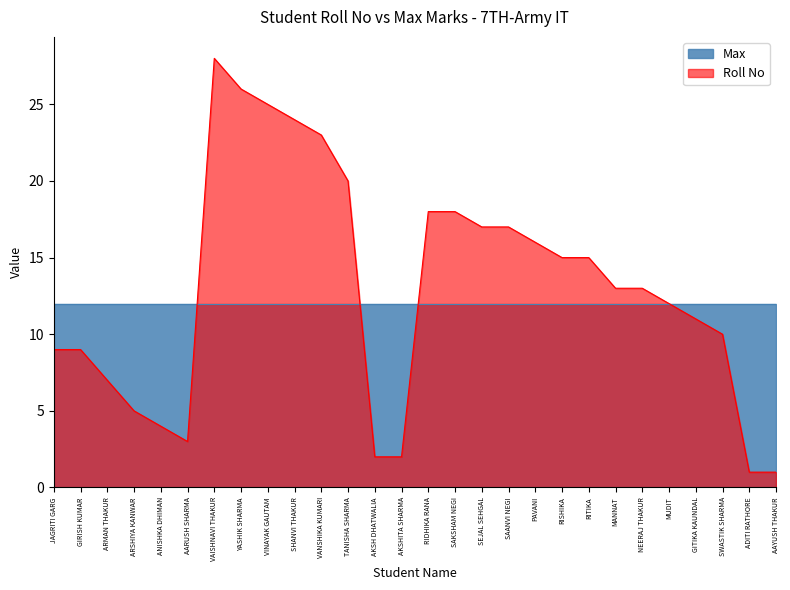

Reading left to right, list all the values displayed in this chart.

9	9	7	5	4	3	28	26	25	24	23	20	2	2	18	18	17	17	16	15	15	13	13	12	11	10	1	1